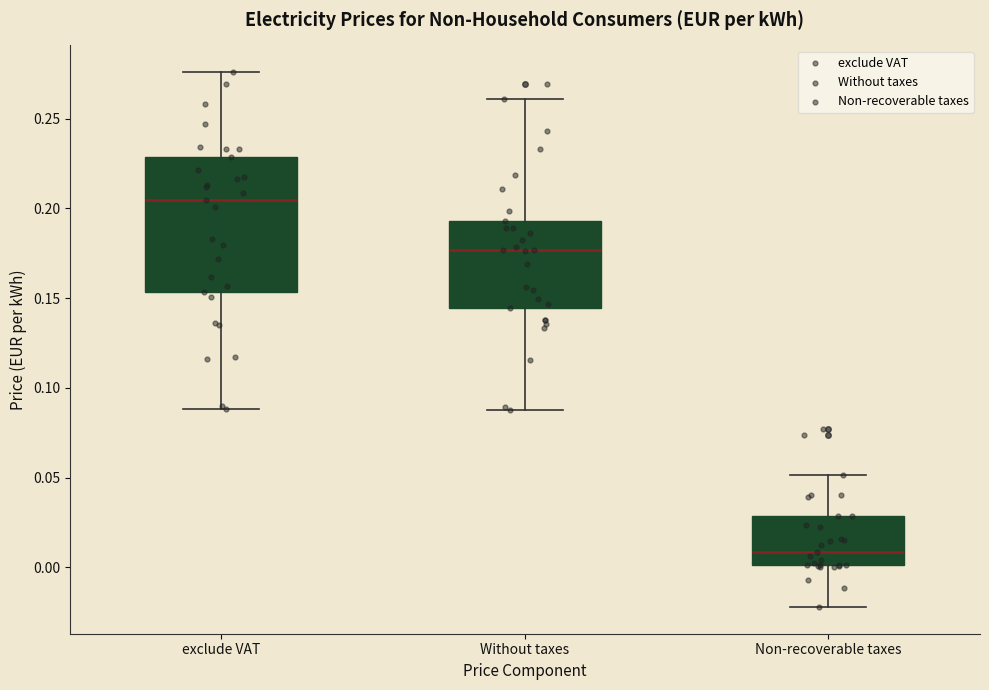

Reading left to right, read every box against the y-axis: the position of its median line, the range the box covers, and the ends of its whiskers. The values are not printed on the chart, so give them approximately, as read against the axis.

exclude VAT: median 0.205, box 0.155 to 0.230, whiskers 0.090 to 0.275
Without taxes: median 0.175, box 0.145 to 0.195, whiskers 0.090 to 0.260
Non-recoverable taxes: median 0.010, box 0.000 to 0.030, whiskers -0.020 to 0.050